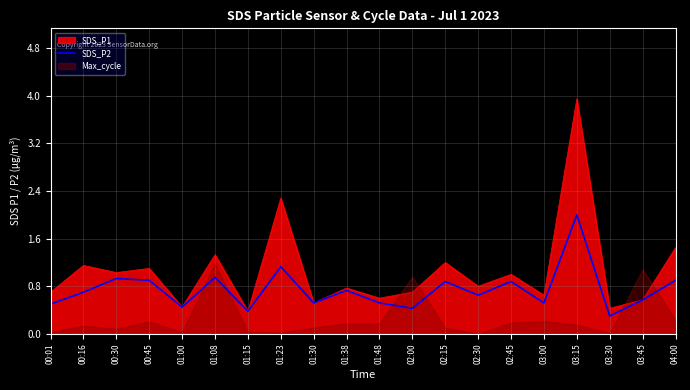

True or false: the data has more than 1 interior local peaks.

True